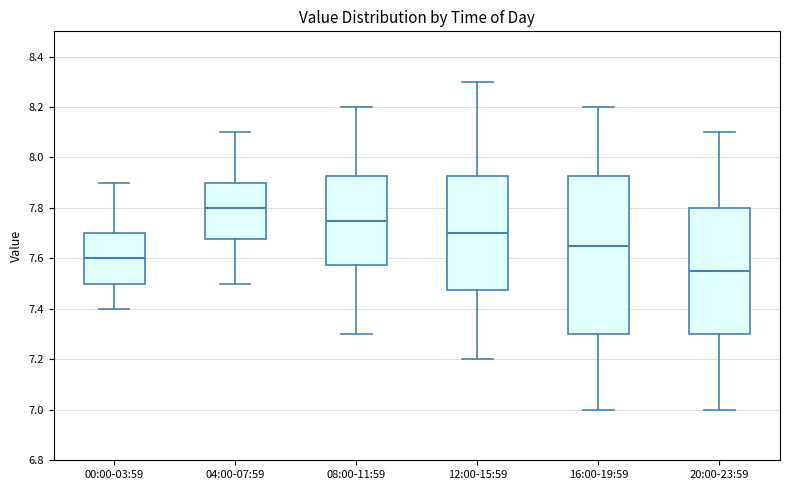

Where is the lower edge of the box for 00:00-03:59 on the y-axis? The values are not printed on the chart, so give them approximately, as read against the axis.

7.50